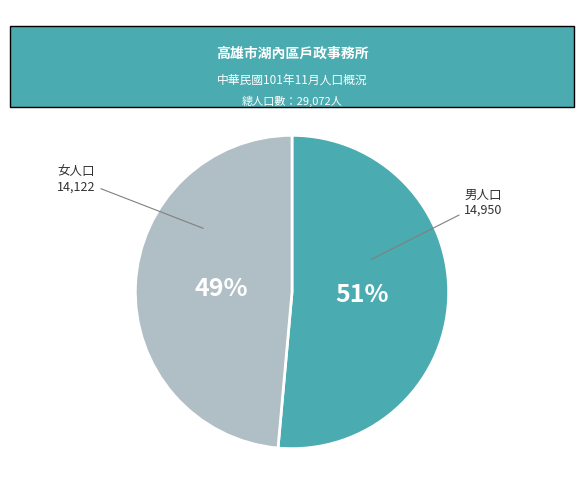

To the nearest percent, what is the combined percentage of 男人口 and 女人口?

100%